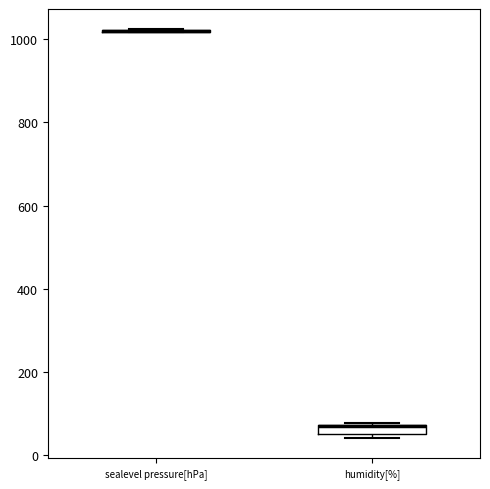

Comparing the boxes themselves (not the whiskers), which one is the tallest?

humidity[%]